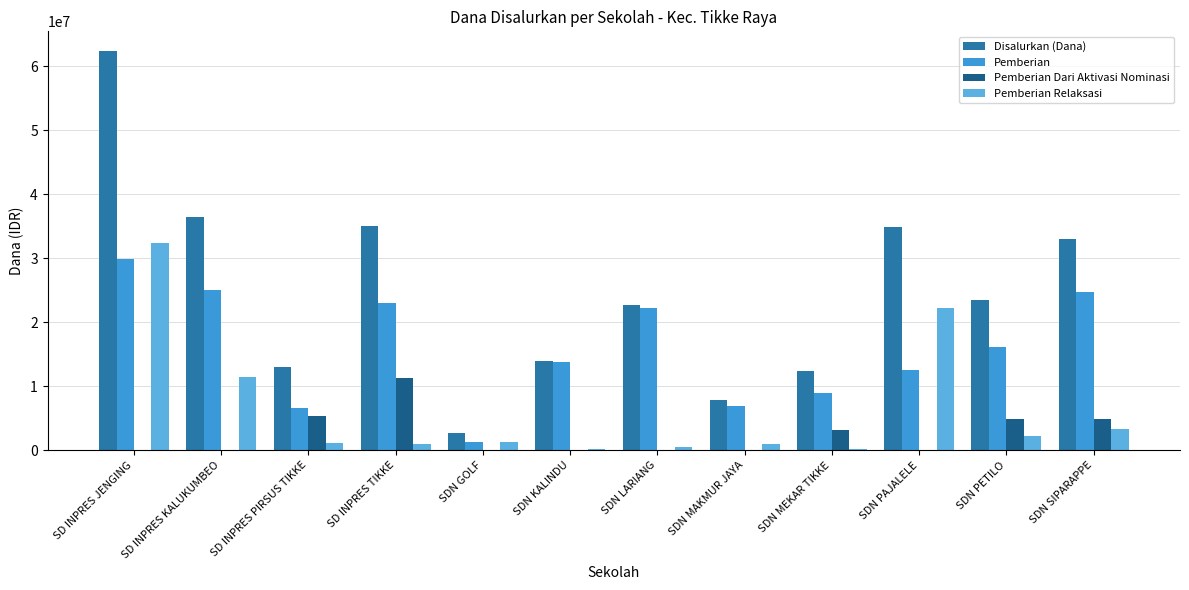

Which series changed the most between SD INPRES TIKKE and SDN MAKMUR JAYA?

Disalurkan (Dana)